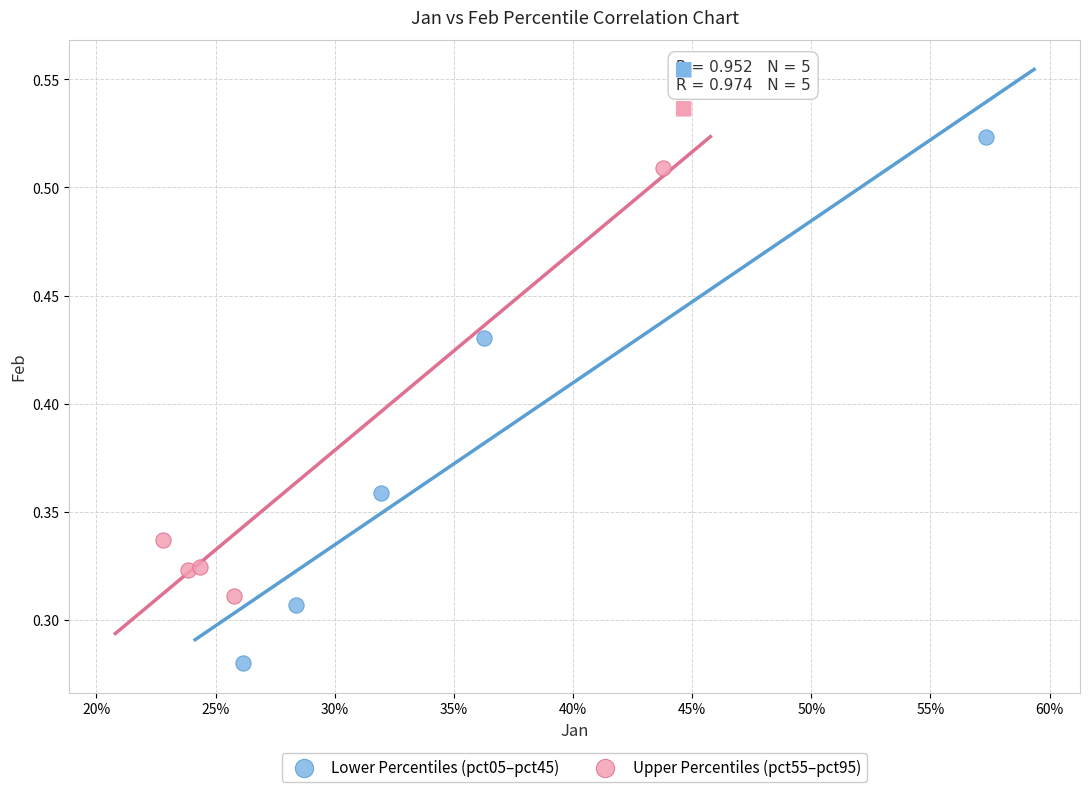

What are all the series names shown in the legend?

Lower Percentiles (pct05–pct45), Upper Percentiles (pct55–pct95)